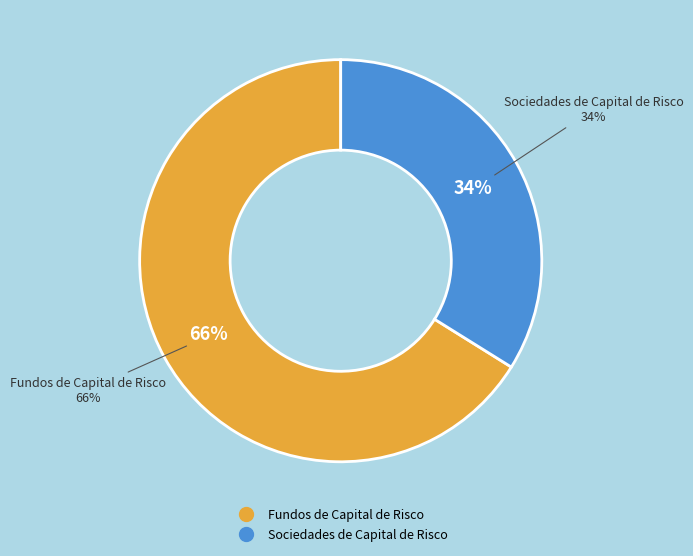

Is it true that Fundos de Capital de Risco is 66% of the pie?

True